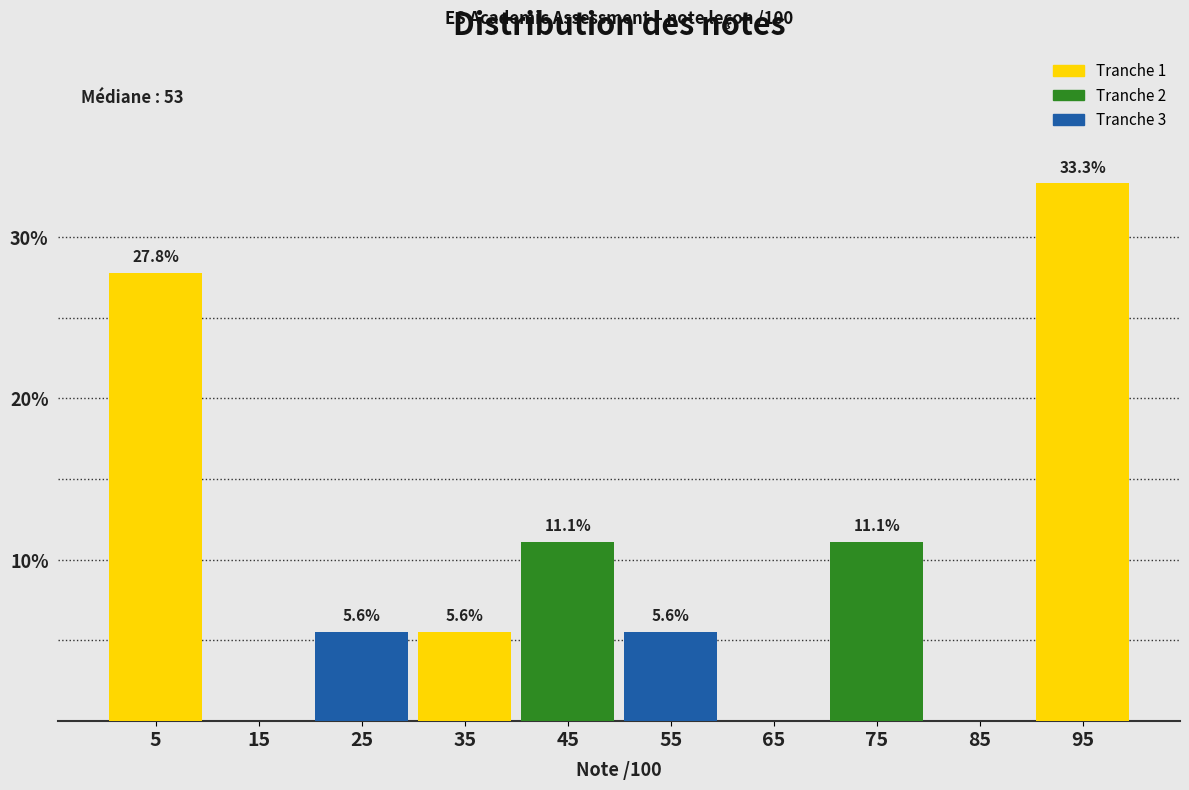

Over which range of the x-axis is the bar tallest?

90 to 100